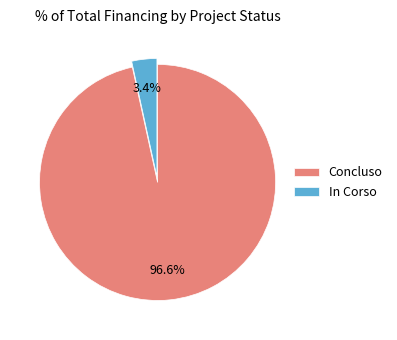

What is the total percentage of Concluso and In Corso?

100.0%